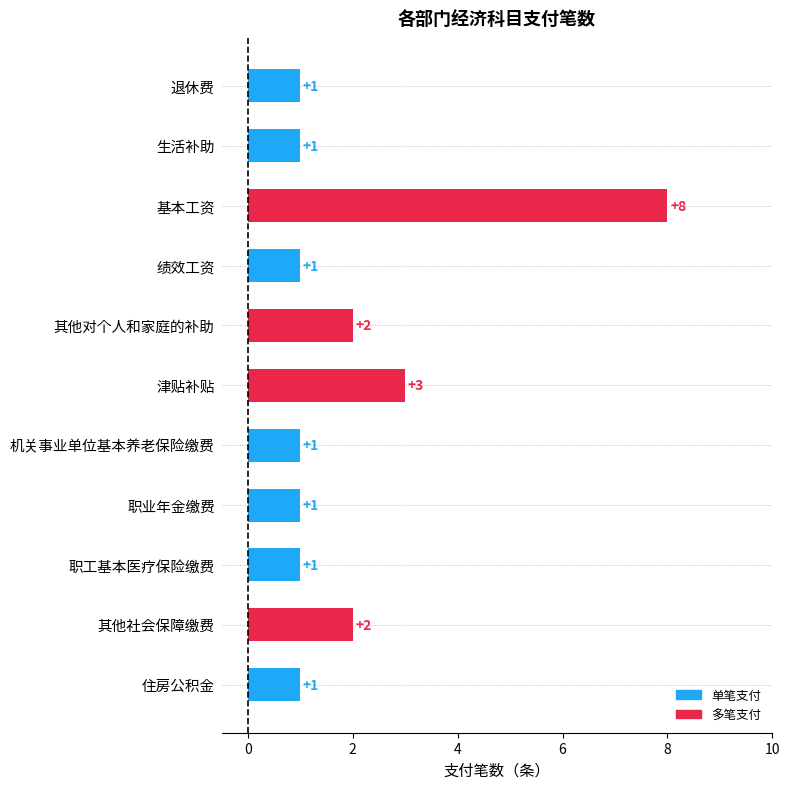

What is the ratio of the value at 职业年金缴费 to the value at 退休费?

1.0